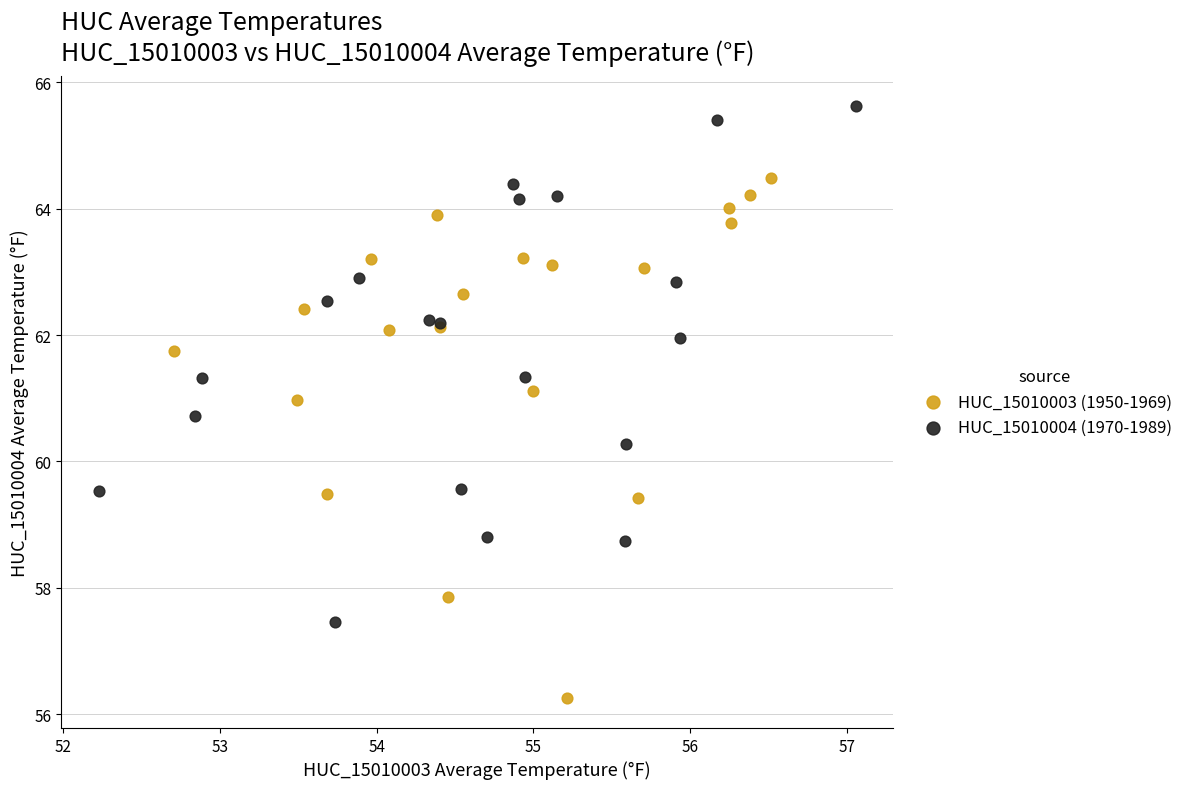

Which series contains the highest Y value?

HUC_15010004 (1970-1989)